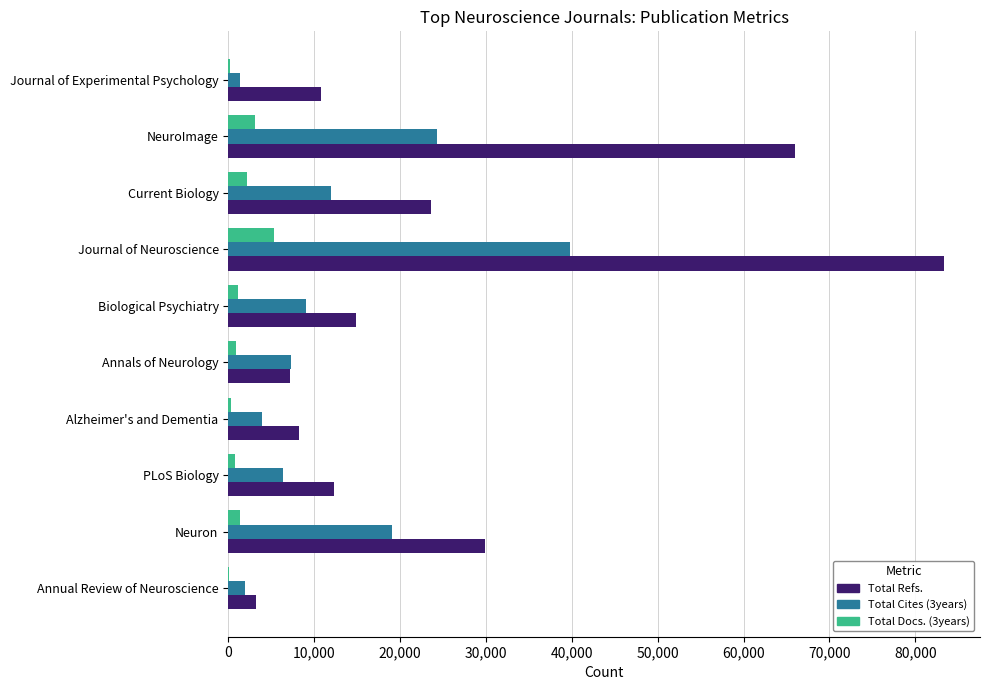

Which series has the widest spread of values?

Total Refs.